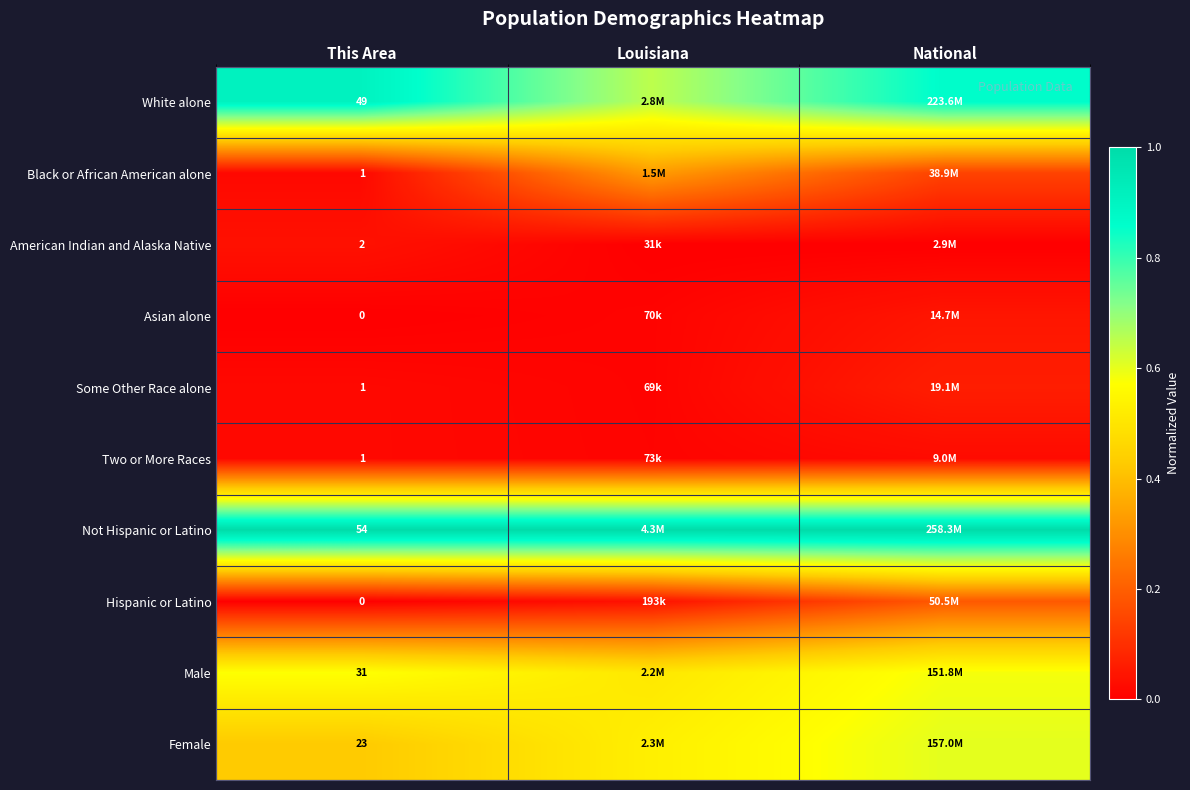

At which category is the sum across all series the highest?

National